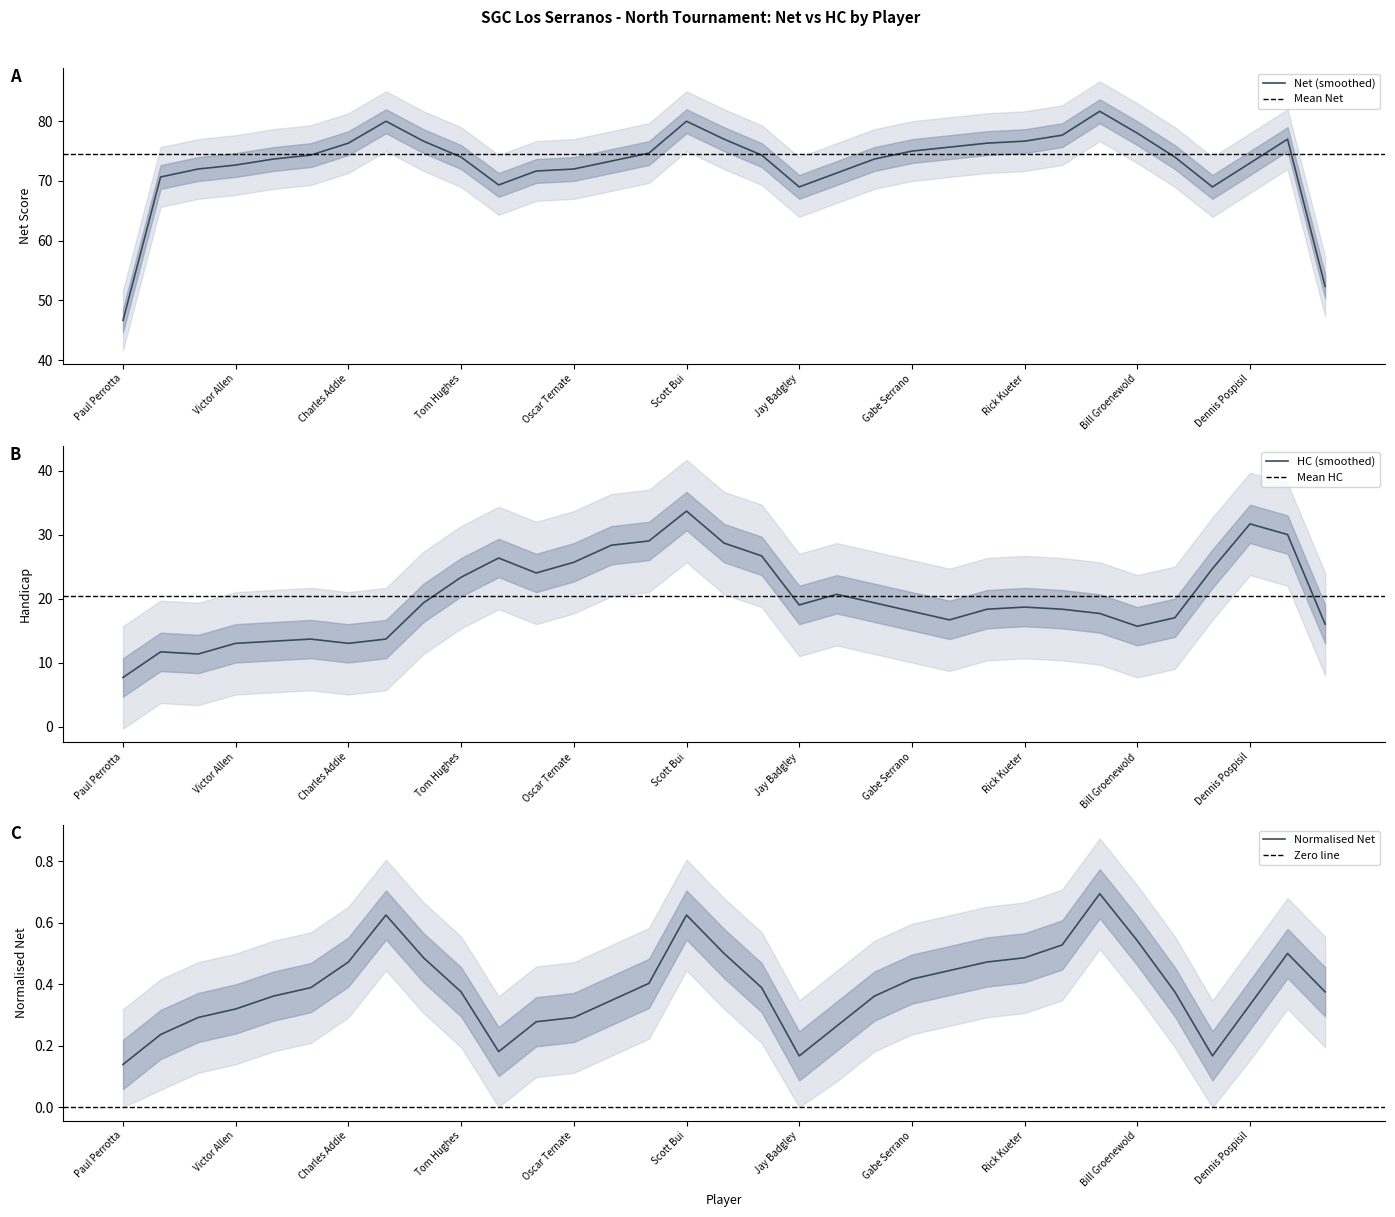

List the series in order of their peak value, highest first.

Net, HC